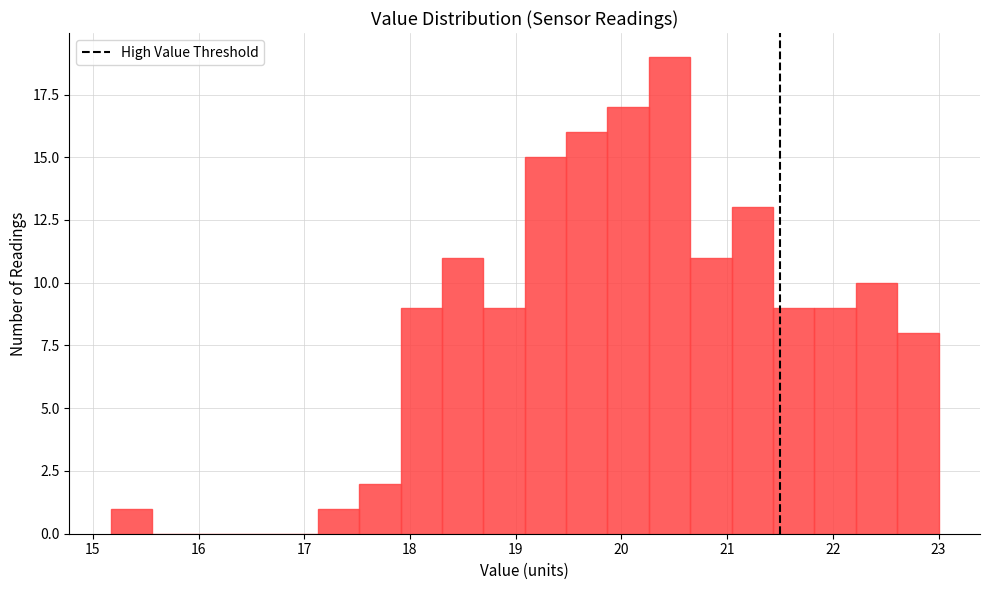

Around what value on the x-axis is the tallest bar? Give the approximate position of its centre, as read against the axis.

20.5